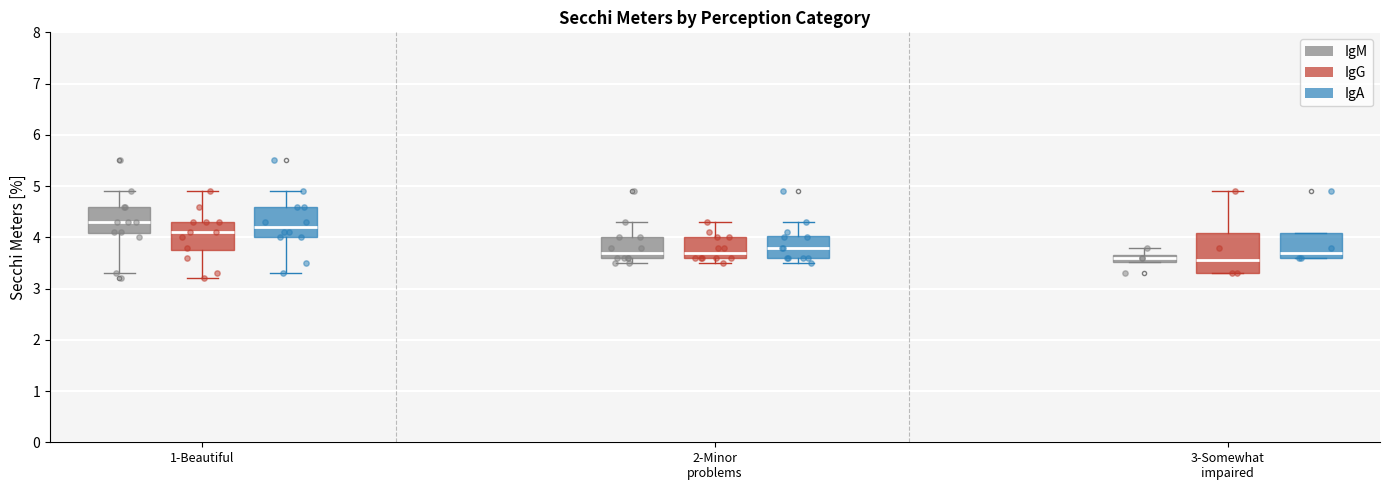

Which series reaches the minimum Y coordinate?

IgM